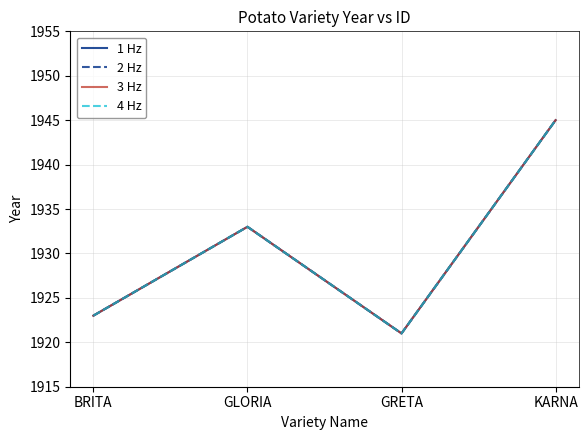

Does the chart display data point markers on the line(s)?

No